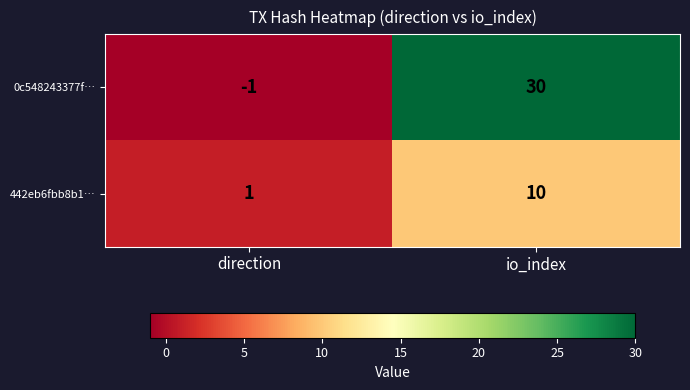

Which series has the largest range (max minus min)?

0c548243377f…